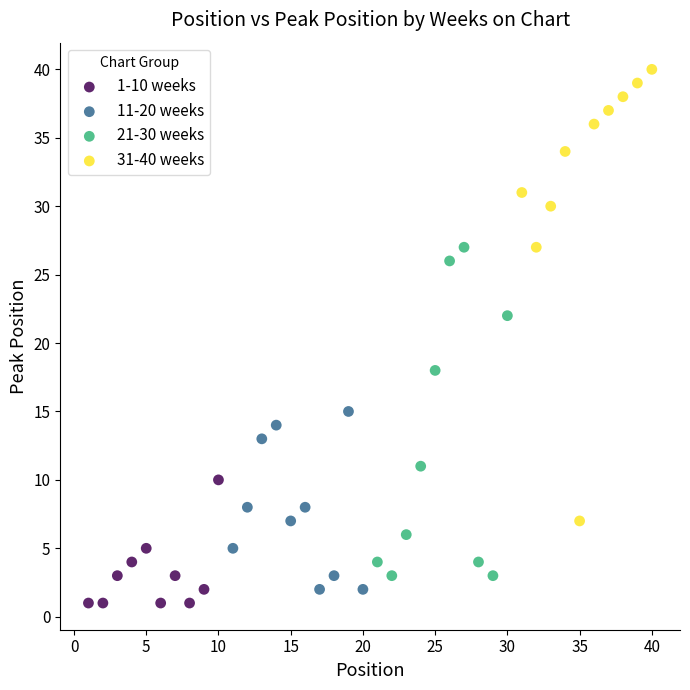

Which series contains the lowest Y value?

1-10 weeks